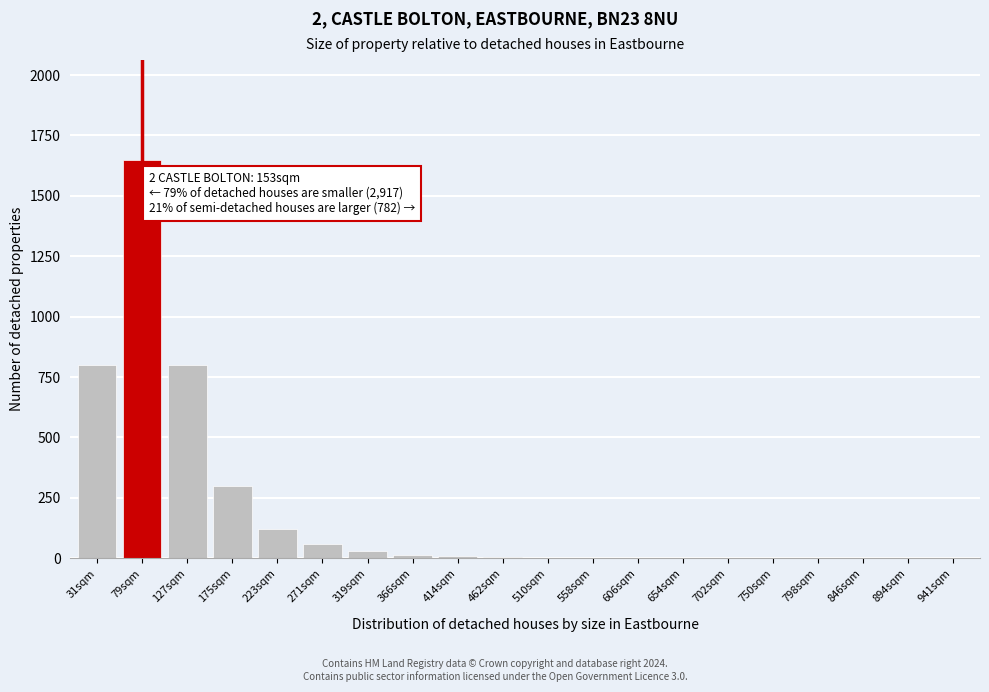

Which label corresponds to the largest value in the chart?

79sqm